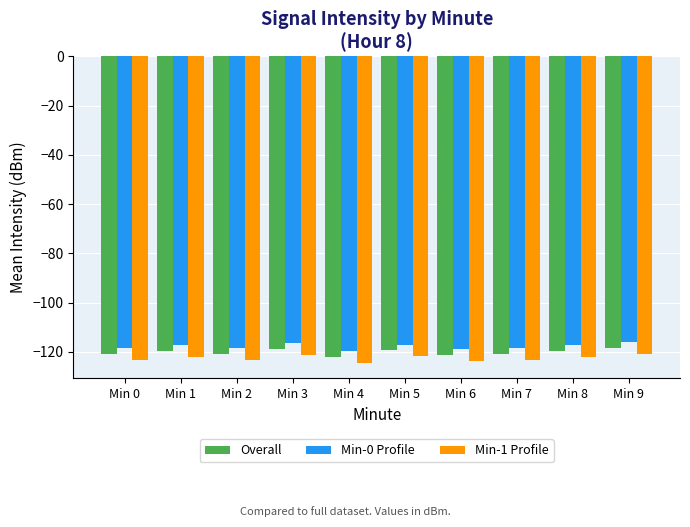

What is the difference between the maximum and minimum values in the Min-0 Profile series?

3.5